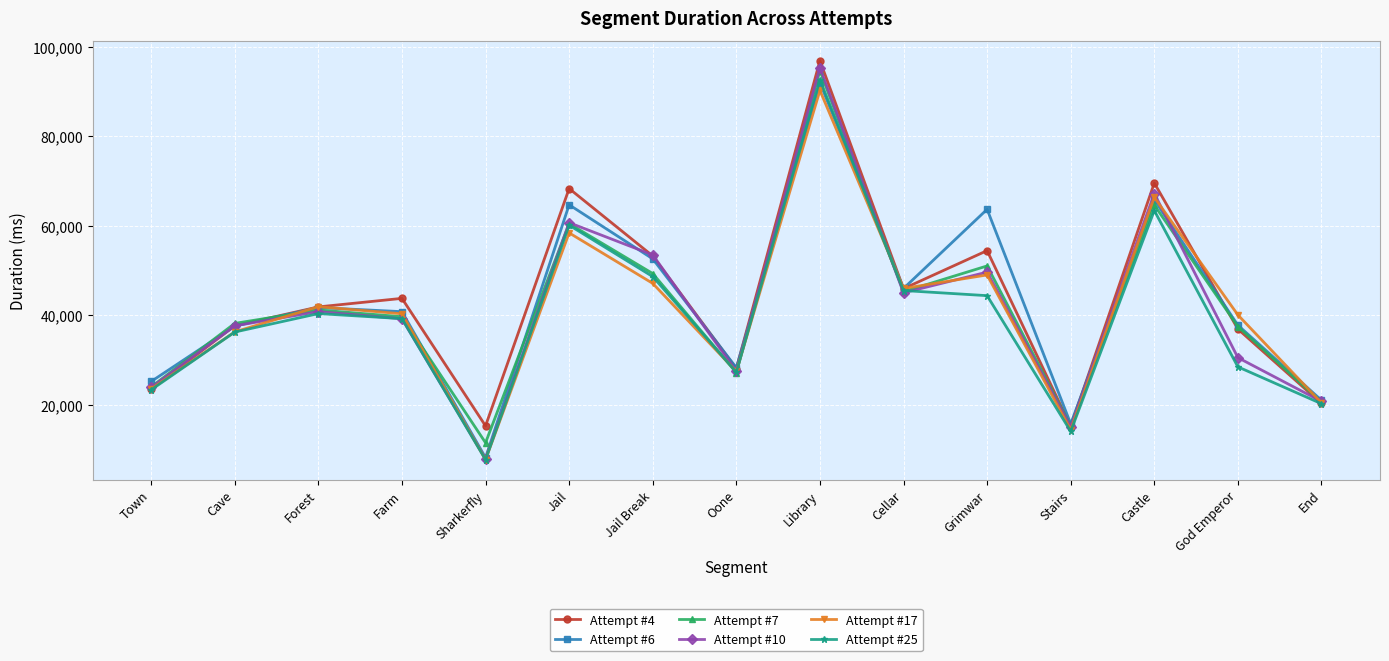

What is the difference between the Attempt #7 values at Stairs and Castle?

49380